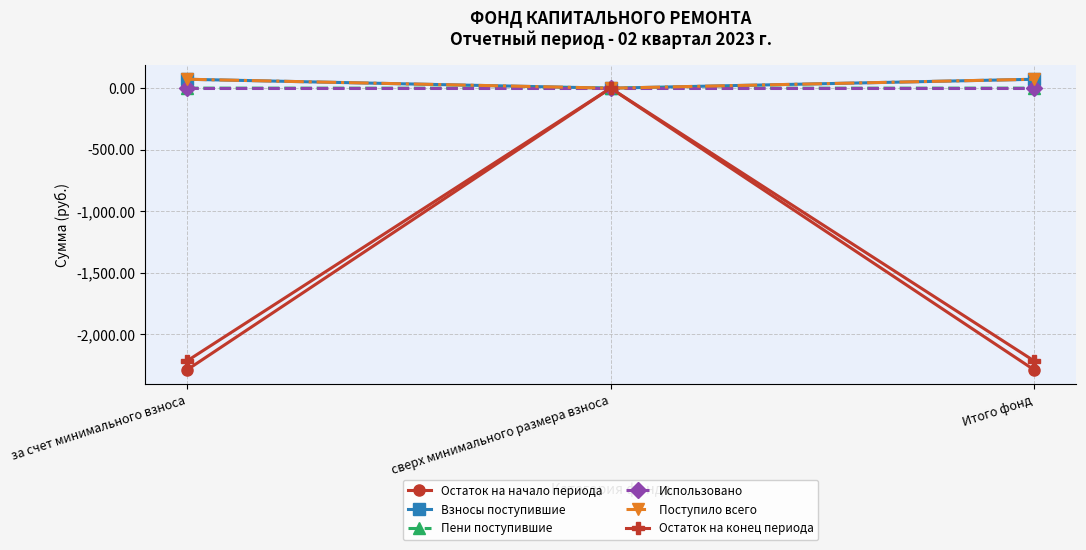

What is the sum of all Остаток на конец периода values?

-4432.3